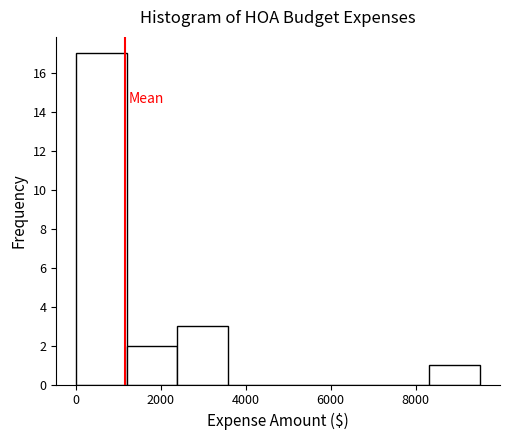

Which range on the x-axis has the tallest bar?

0 to 1200